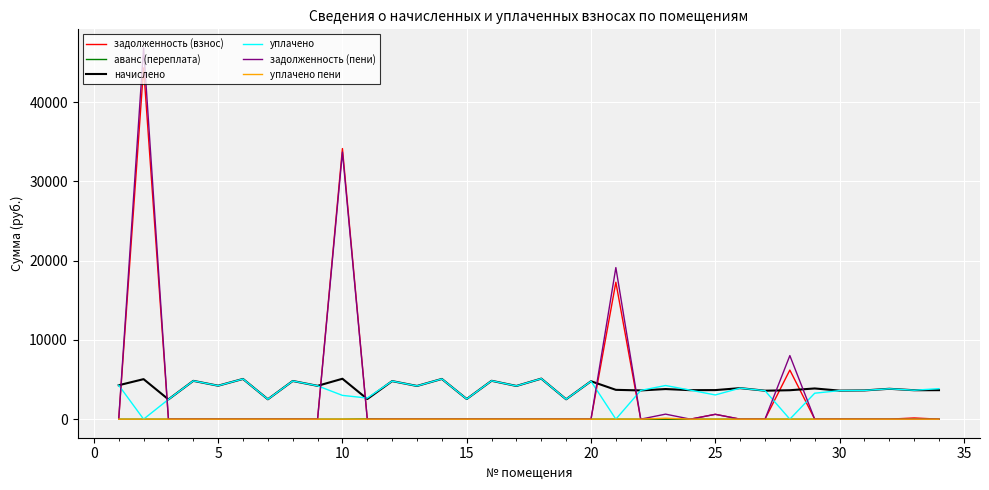

How many categories are shown in the chart?

34